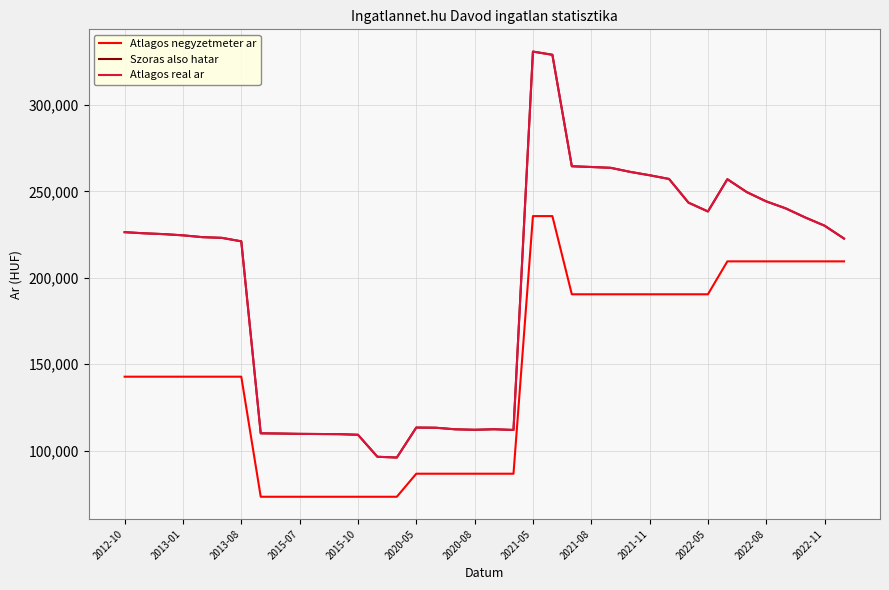

Does the chart display data point markers on the line(s)?

No